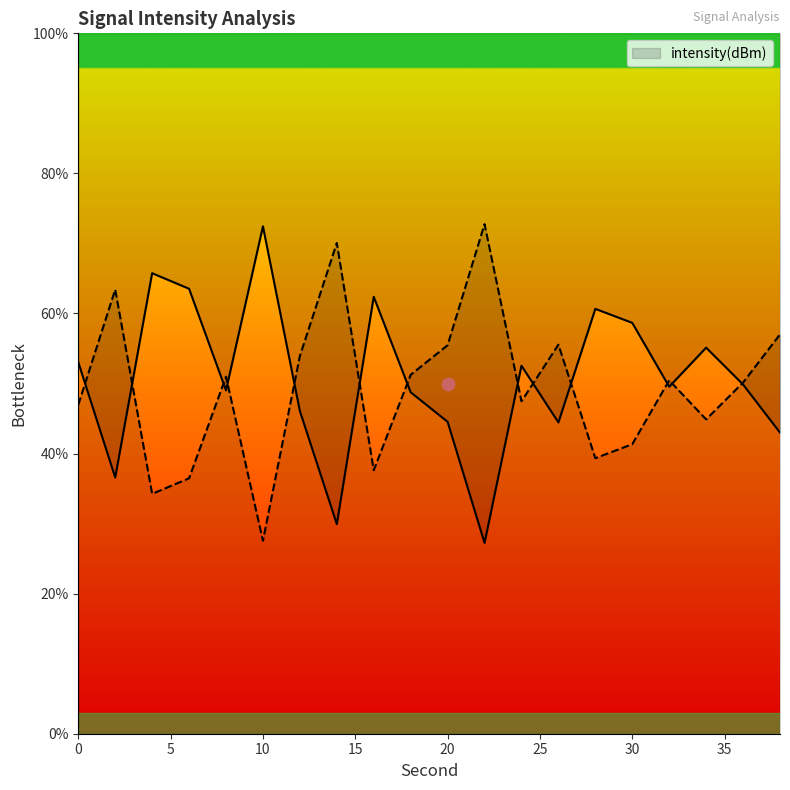

What is the ratio of the value at 24 to the value at 12?

0.9